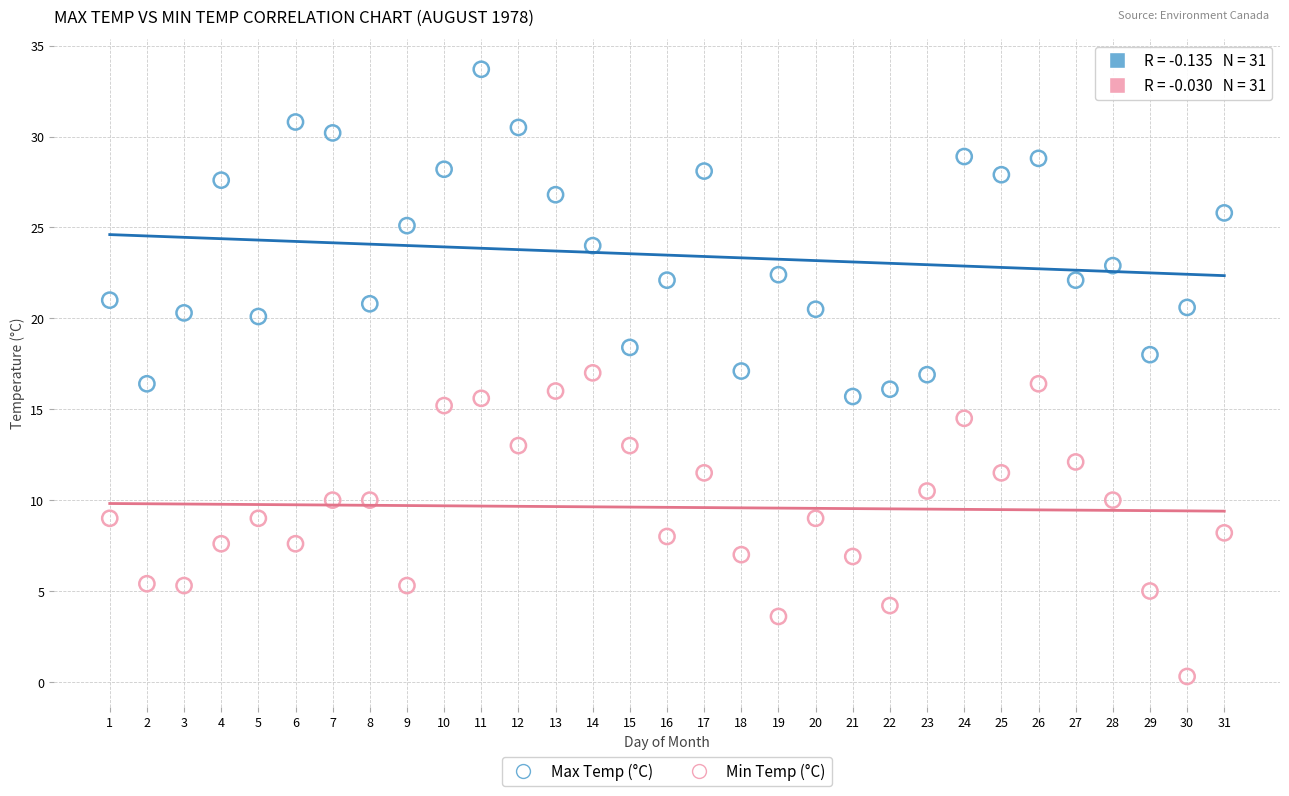

Across all data points, what is the range of Y values (max minus min)?

33.4